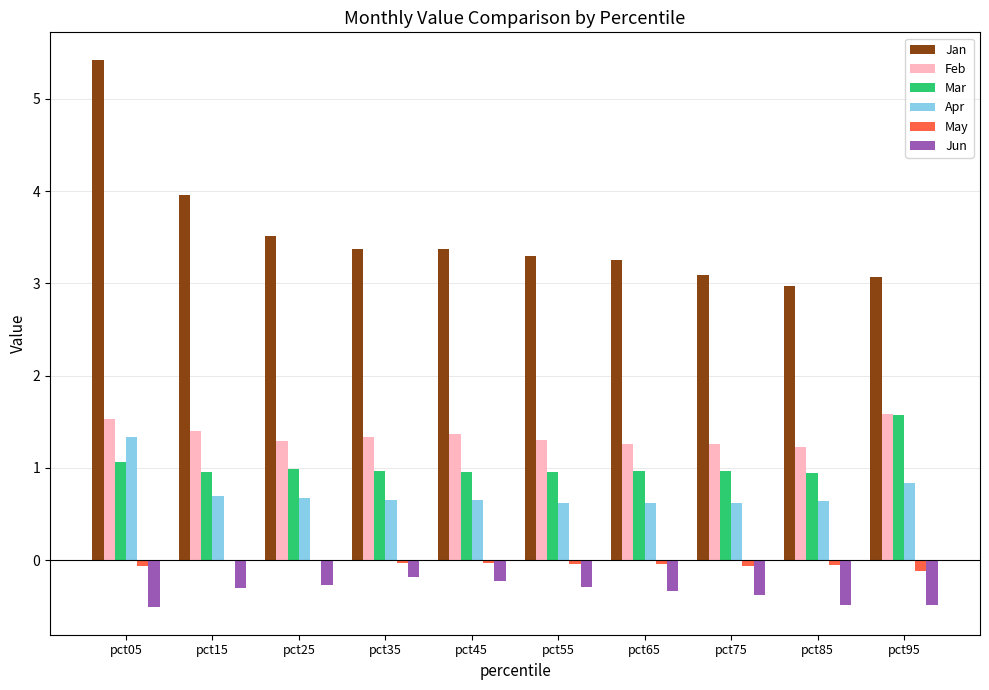

The value of Jun at pct85 is -0.5. True or false?

True